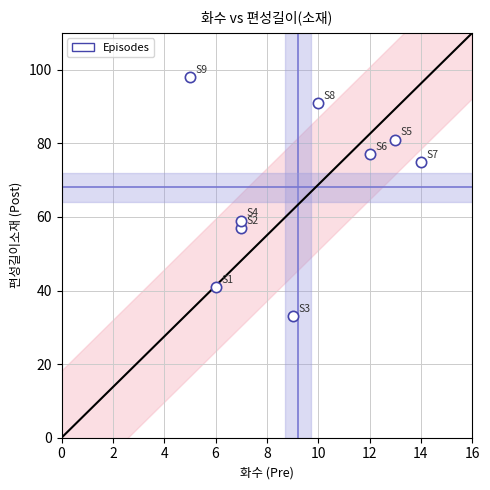

What Y value in the scatter plot is closest to 65?

59